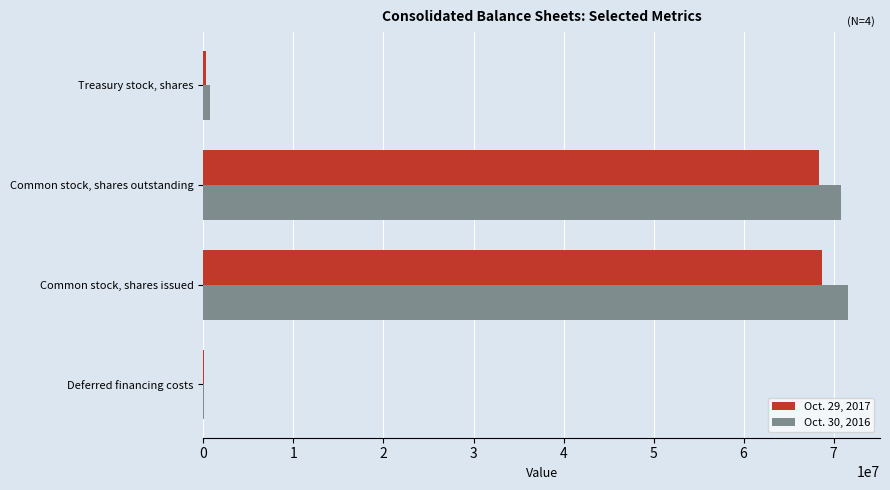

Which series has the widest spread of values?

Oct. 30, 2016